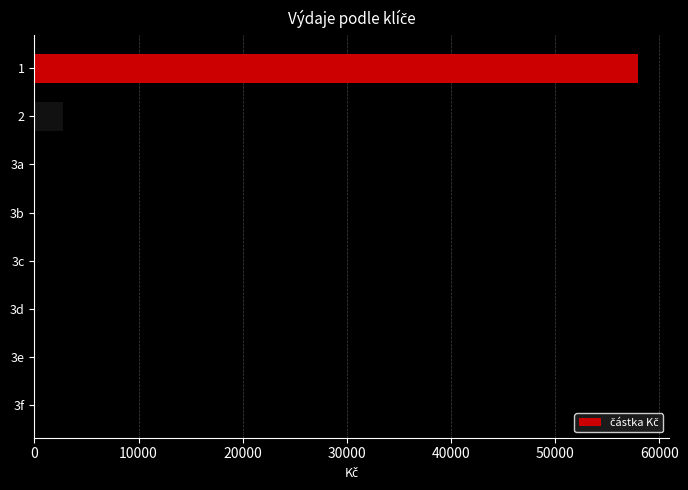

What is the sum of all values?

60720.1